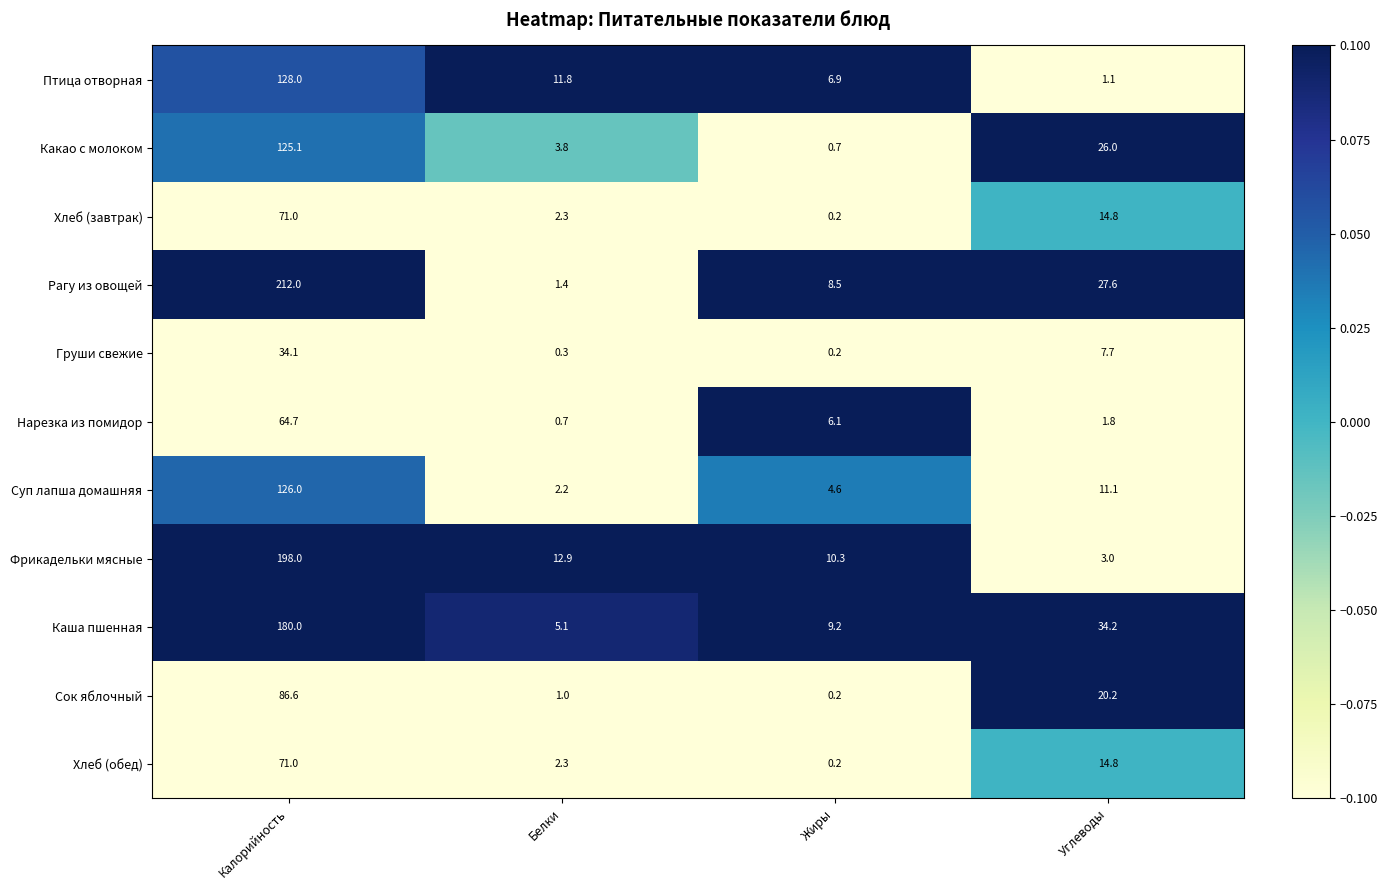

What is the difference between the Суп лапша домашняя values at Белки and Жиры?

2.4